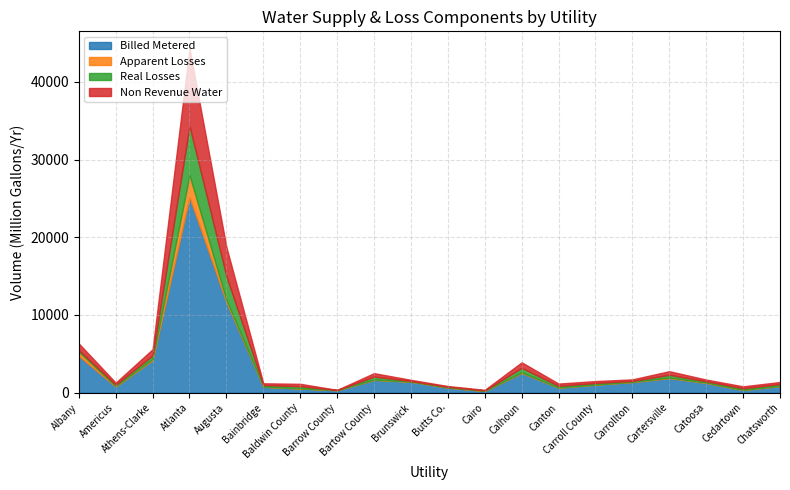

At how many categories does at least one series exceed 785?

12